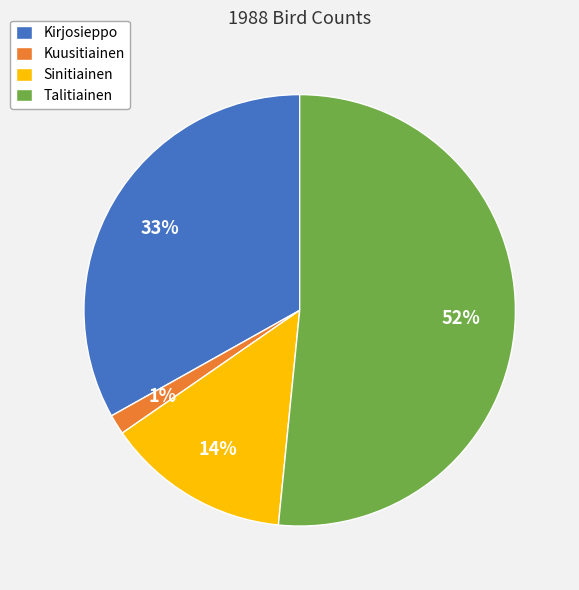

Which has a higher value, Kuusitiainen or Talitiainen?

Talitiainen